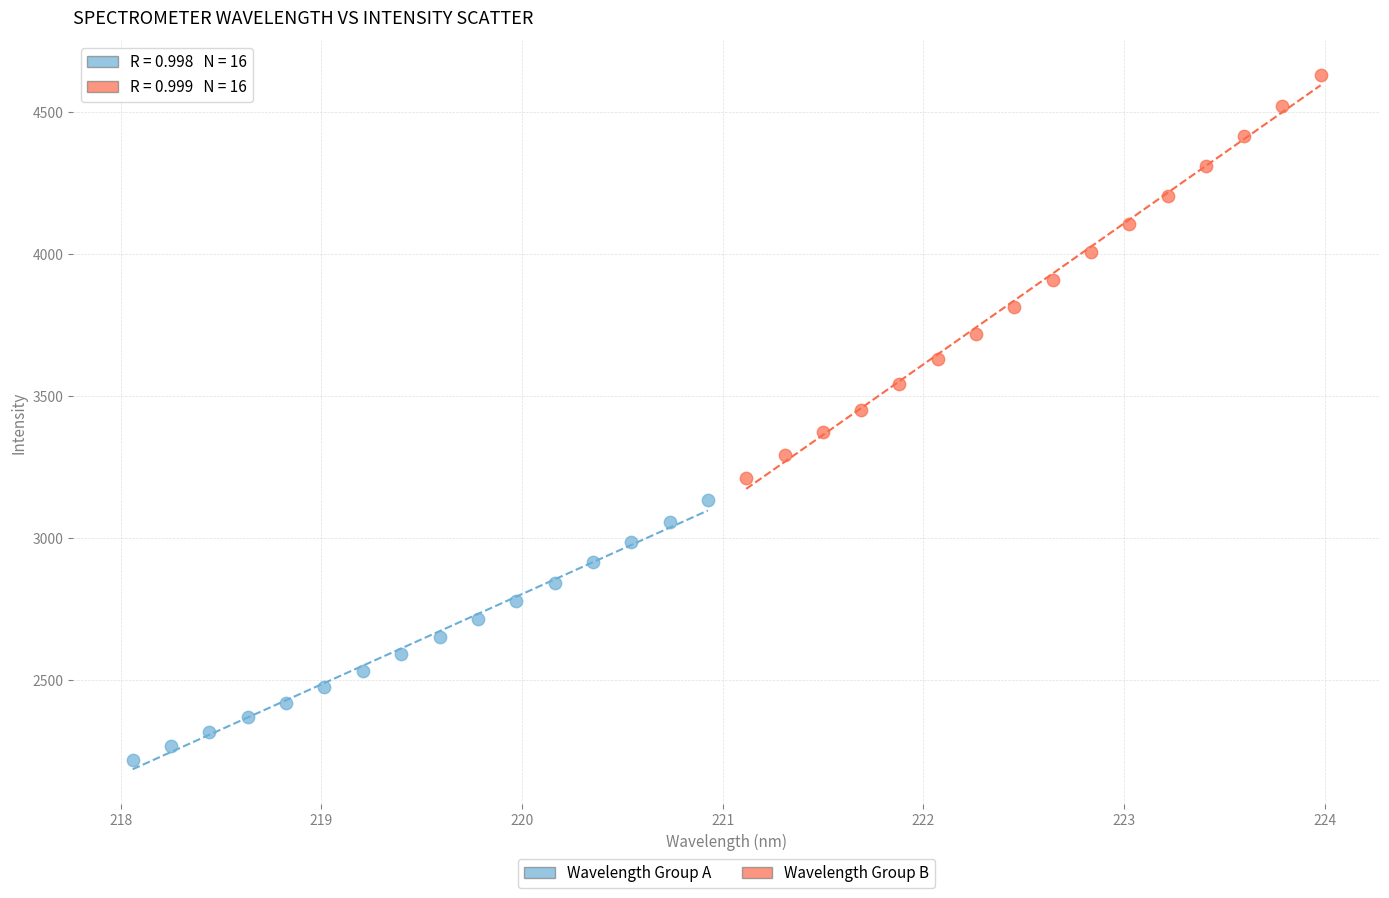

What are all the series names shown in the legend?

Wavelength Group A, Wavelength Group B